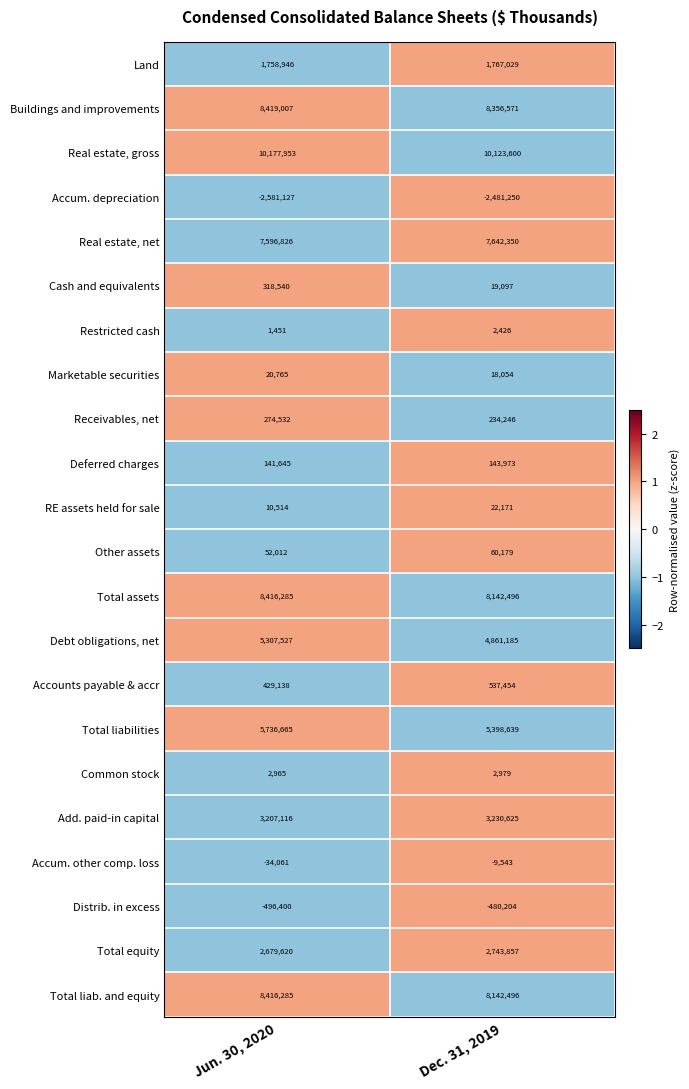

What is the difference between the highest and lowest values at Dec. 31, 2019?

12604850